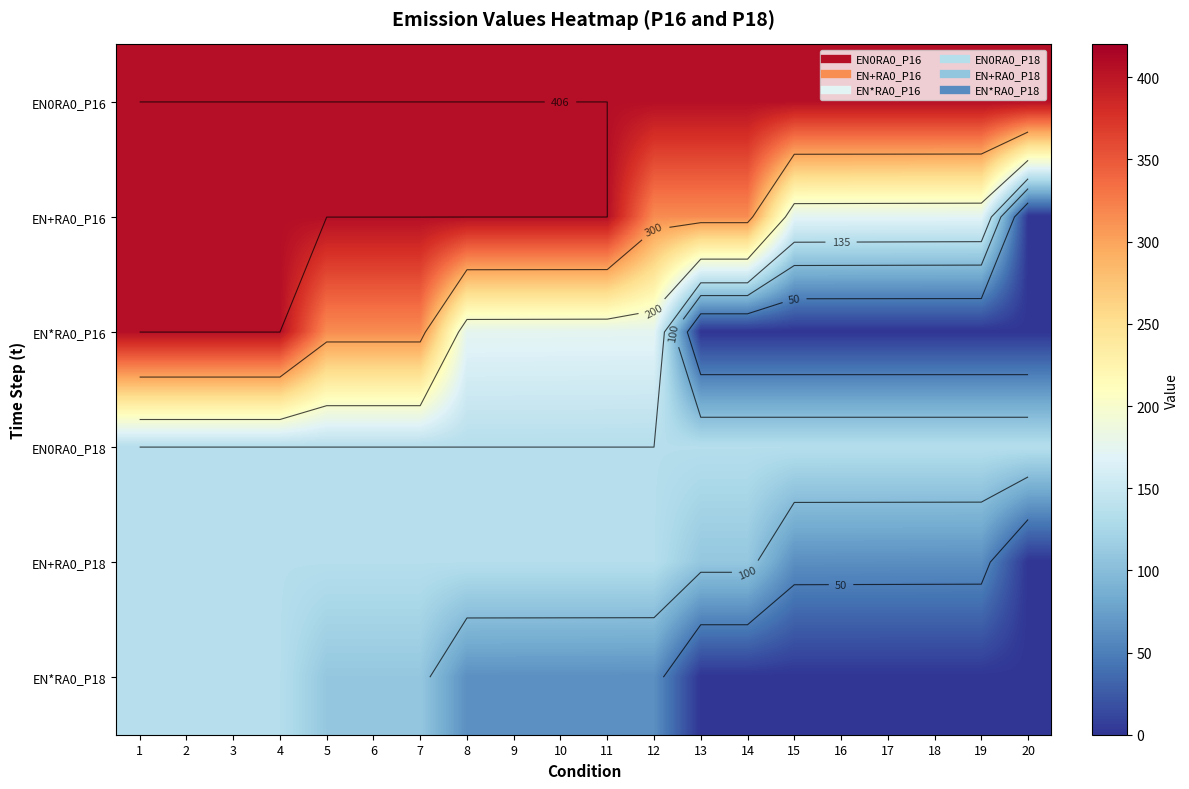

Which series has the largest total across all categories?

EN0RA0_P16